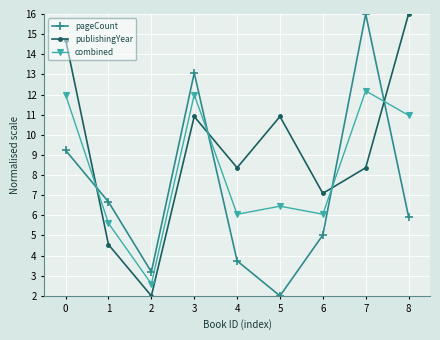

At which category is the sum across all series the highest?

7